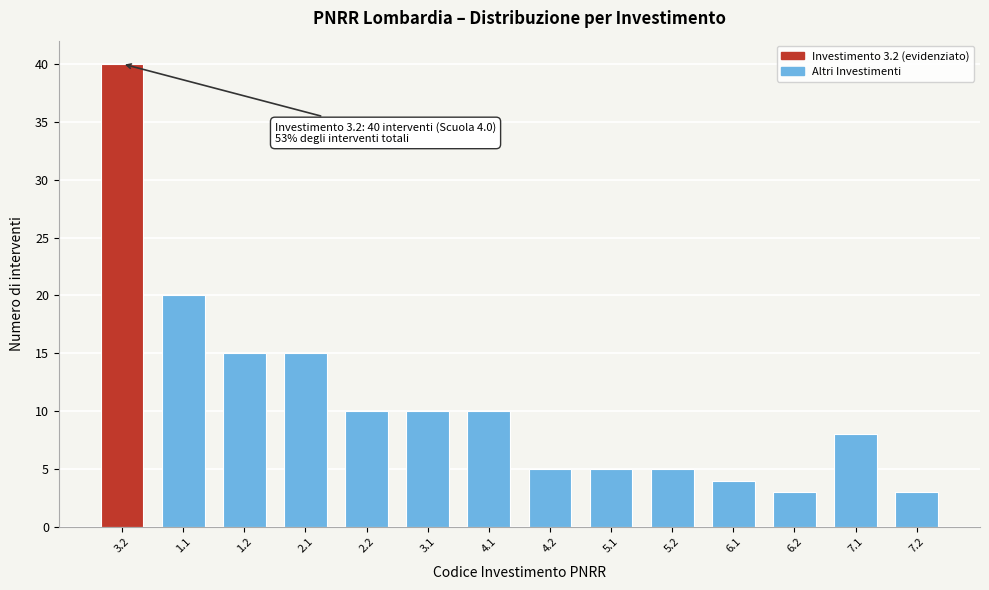

Reading left to right, extract all data points from this chart.

40	20	15	15	10	10	10	5	5	5	4	3	8	3